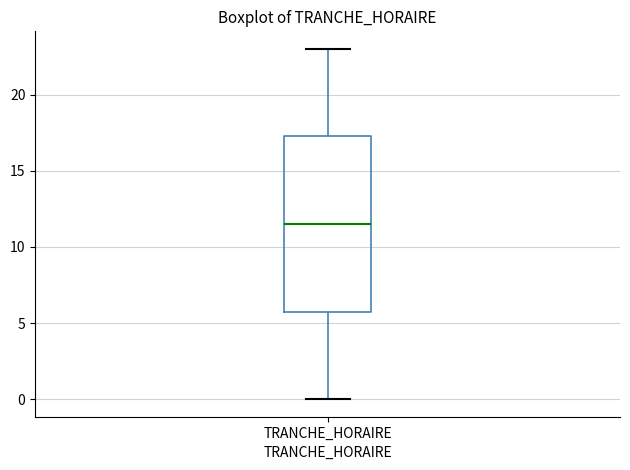

Where does the median line of the box for TRANCHE_HORAIRE sit on the y-axis? The values are not printed on the chart, so give them approximately, as read against the axis.

11.5